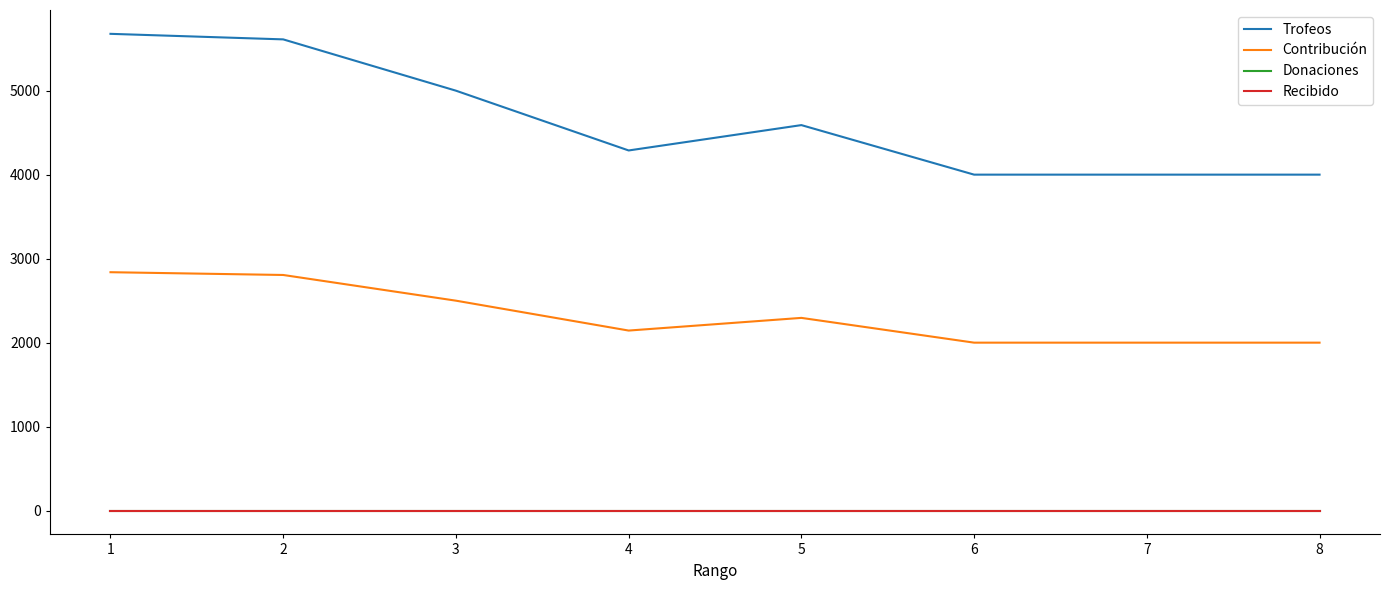

At how many categories does at least one series exceed 563?

8